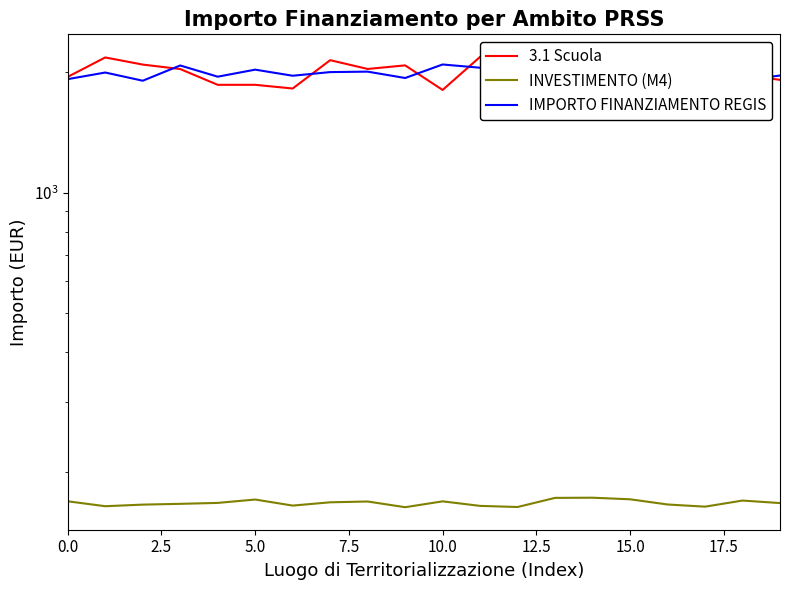

What is the sum of all IMPORTO FINANZIAMENTO REGIS values?

39959.9